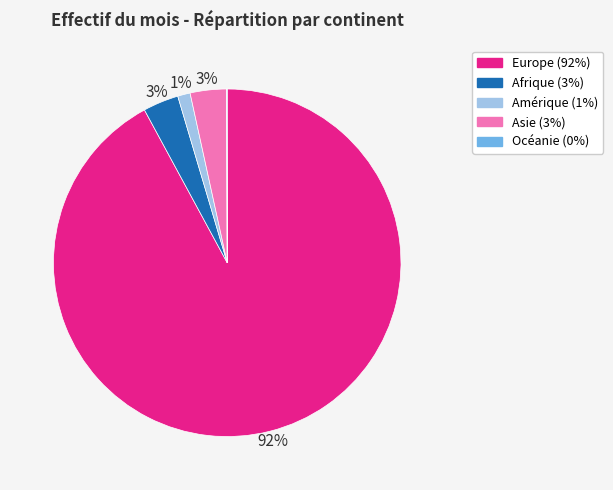

Is it true that Afrique is 3% of the pie?

True